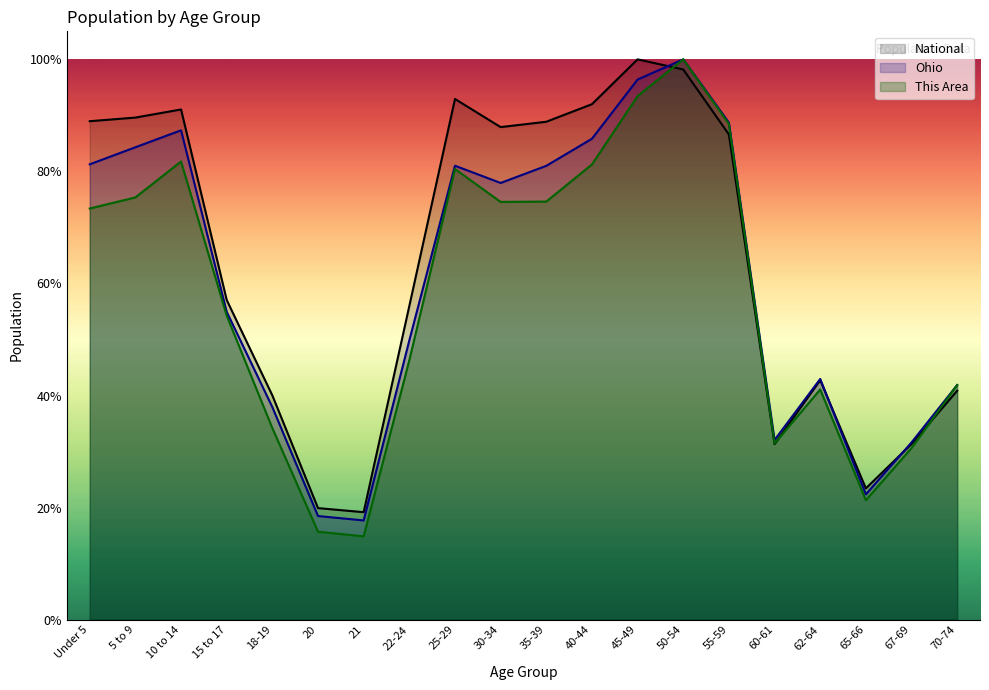

At how many categories does at least one series exceed 38?

15